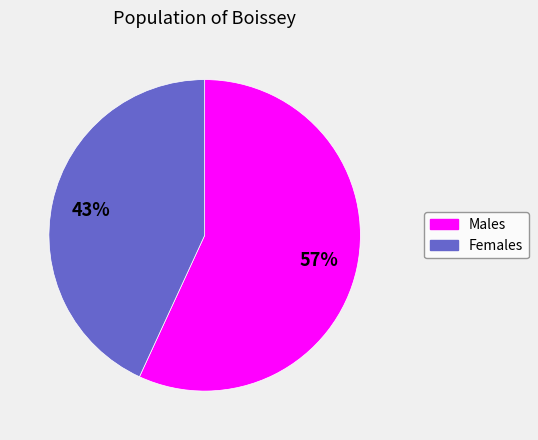

How many slices are in this pie chart?

2